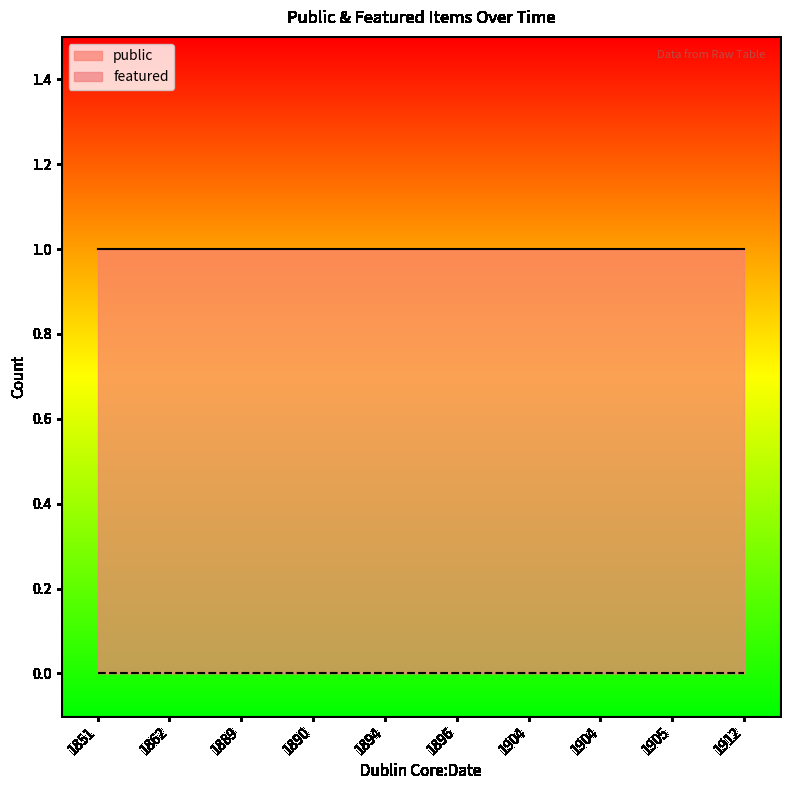

List the series in order of their peak value, highest first.

public, featured